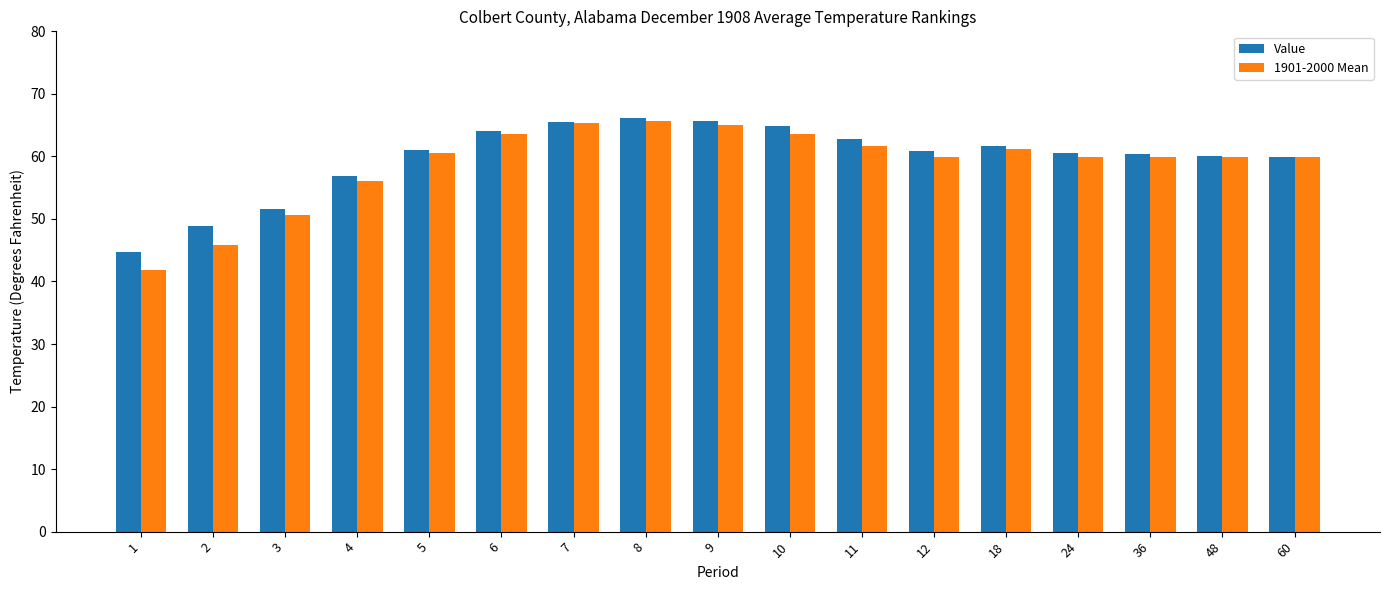

What is the sum of the 1901-2000 Mean values at 8 and 6?

129.3